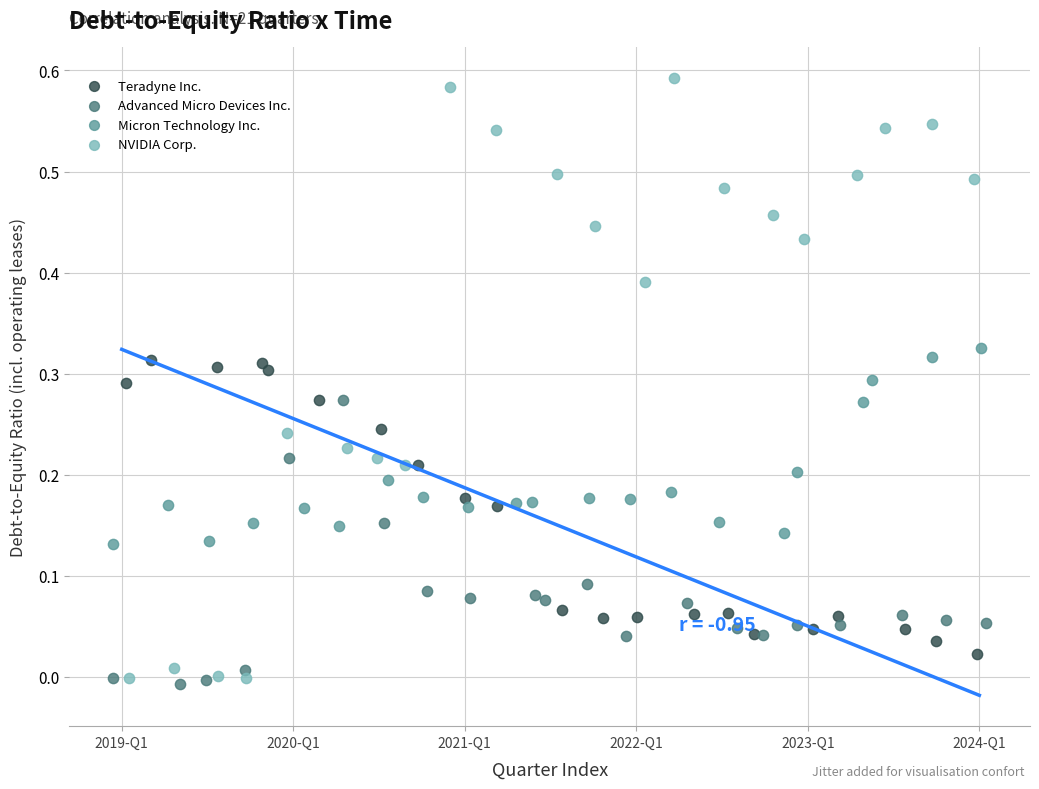

Which series contains the highest Y value?

NVIDIA Corp.